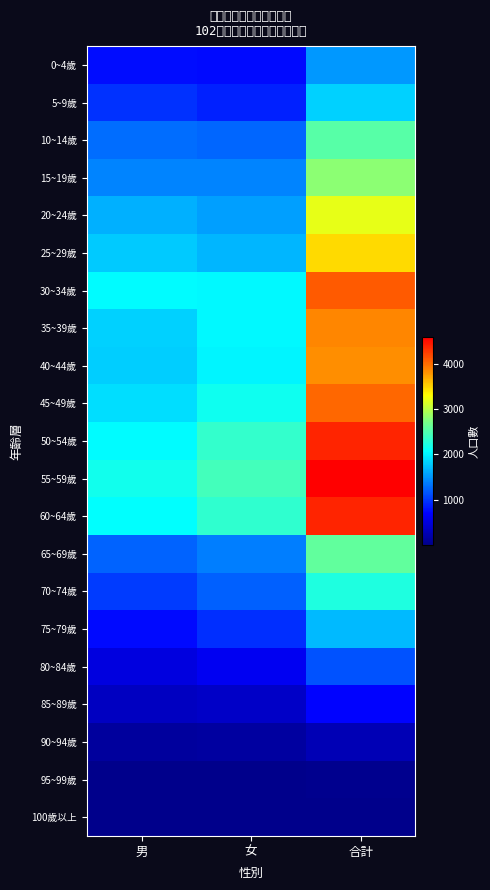

Which series changed the most between 女 and 合計?

55~59歲